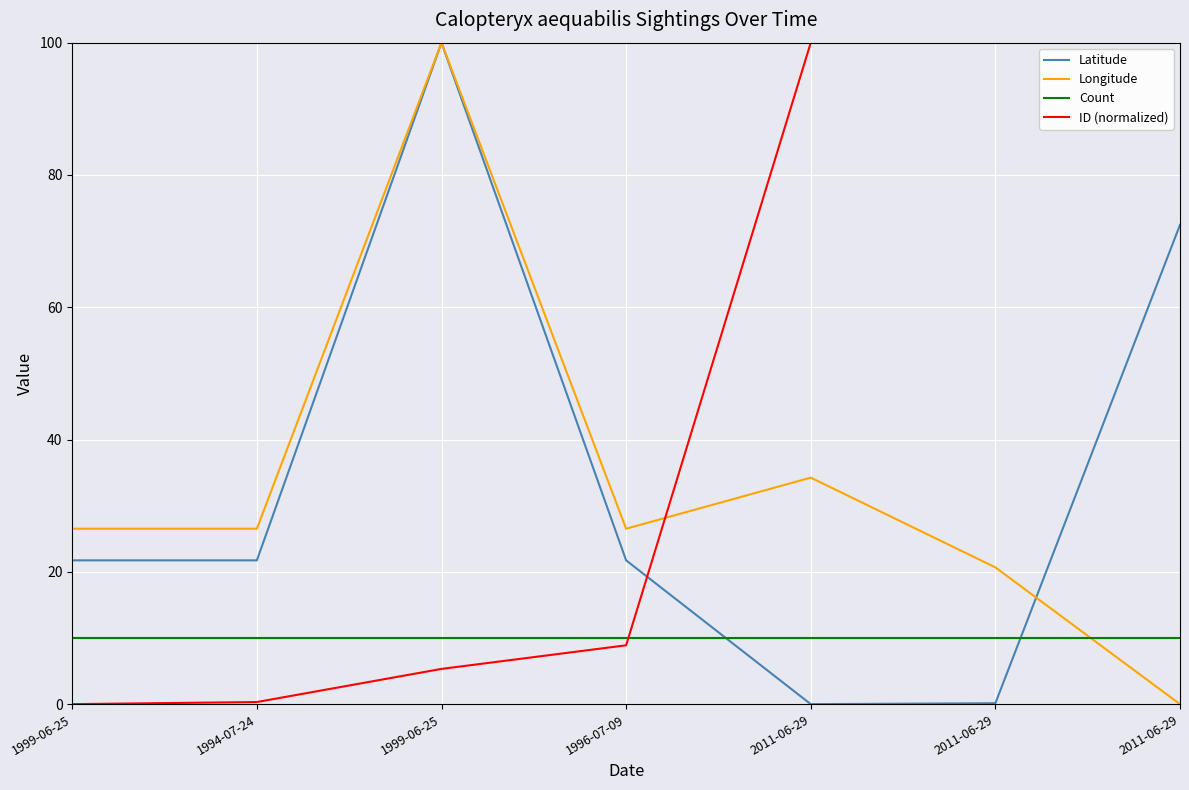

What are all the series names shown in the legend?

Latitude, Longitude, Count, ID (normalized)